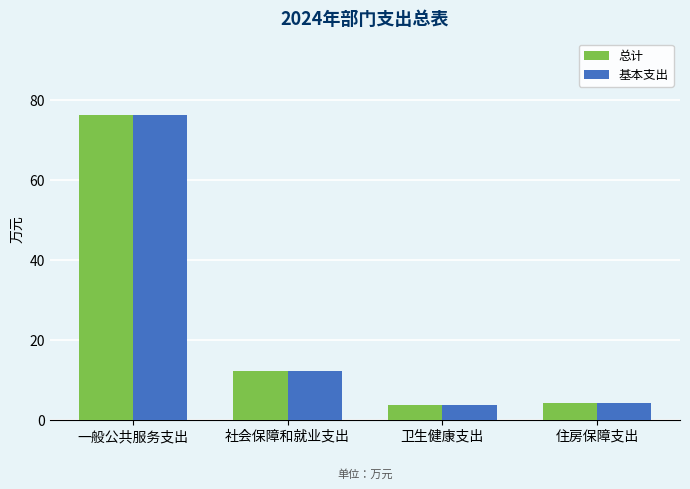

What position from the left is 住房保障支出?

4